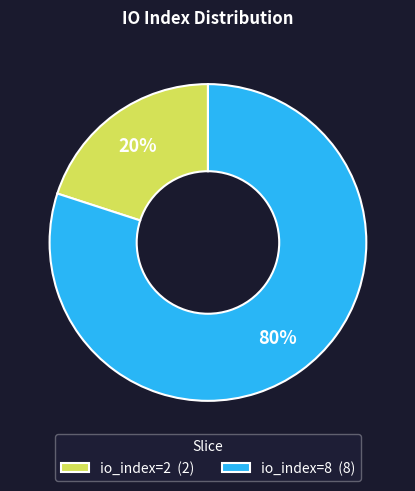

Is it true that io_index=2 is 8% of the pie?

False